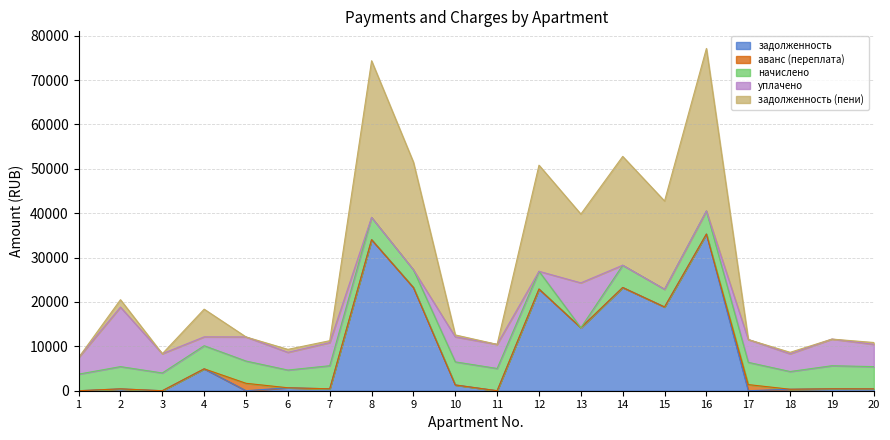

How many series are shown in this chart?

5